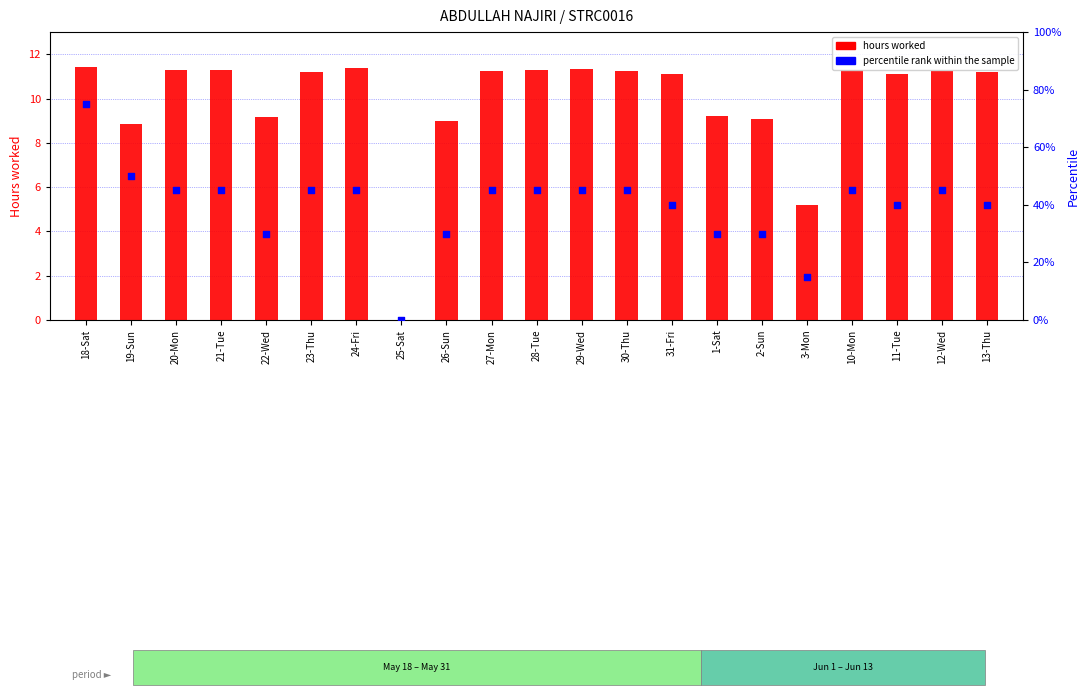

What is the total value across all series at 21-Tue?

56.3